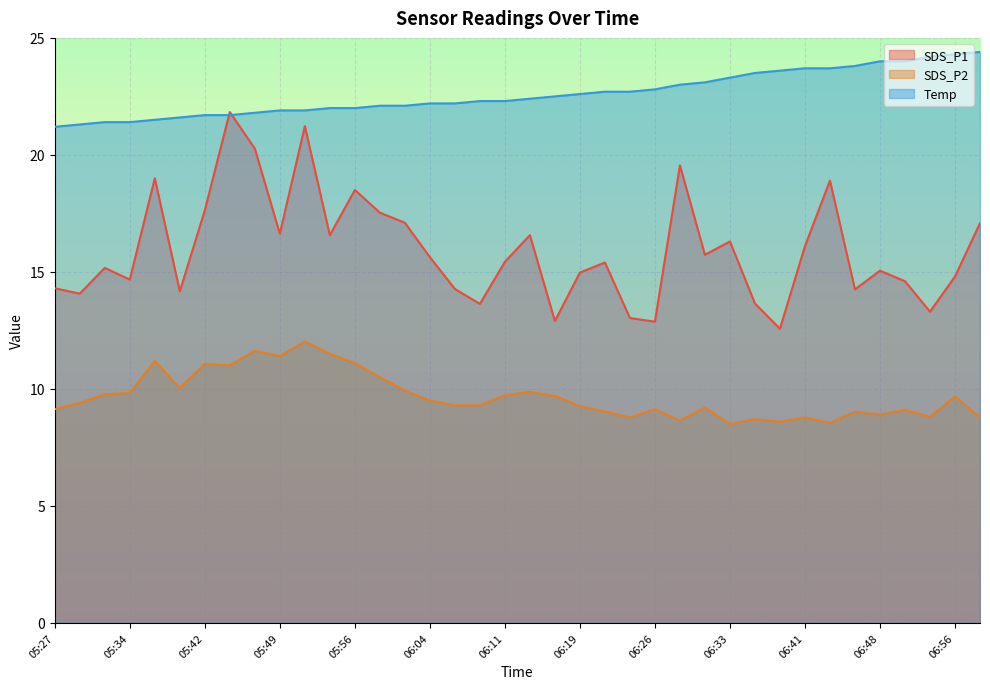

What is the value of the SDS_P1 point at the 20th from the left?

16.6